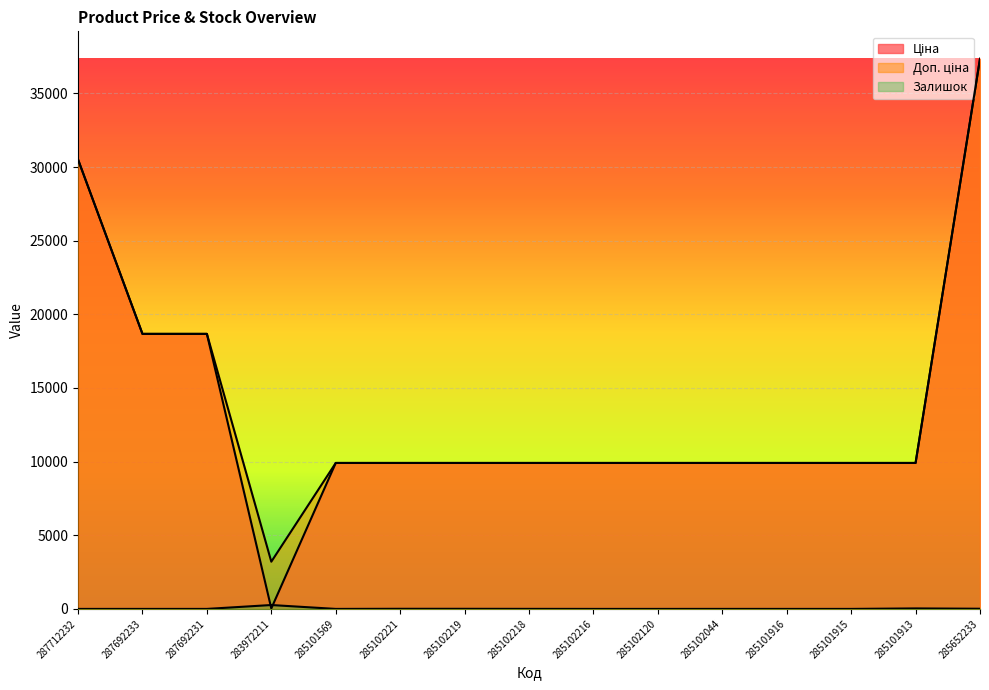

At how many categories does at least one series exceed 28355?

2